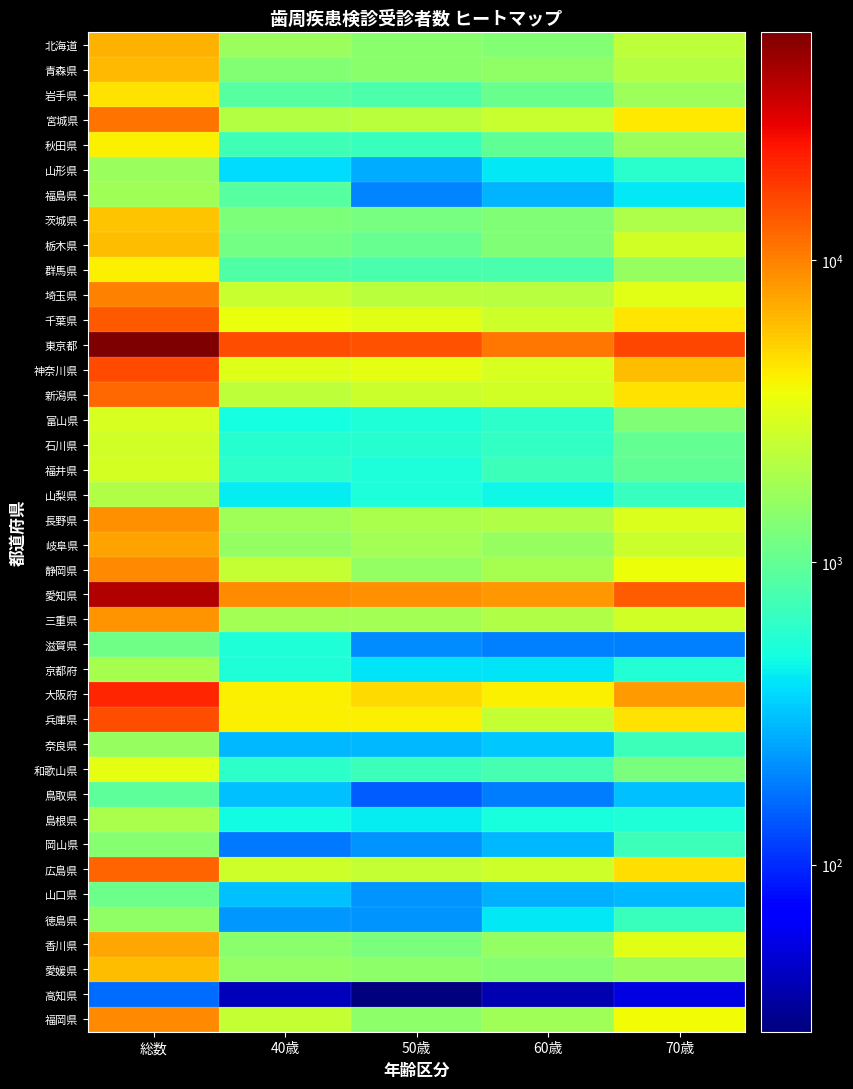

What is the spread (max minus min) of values at 総数?

56545